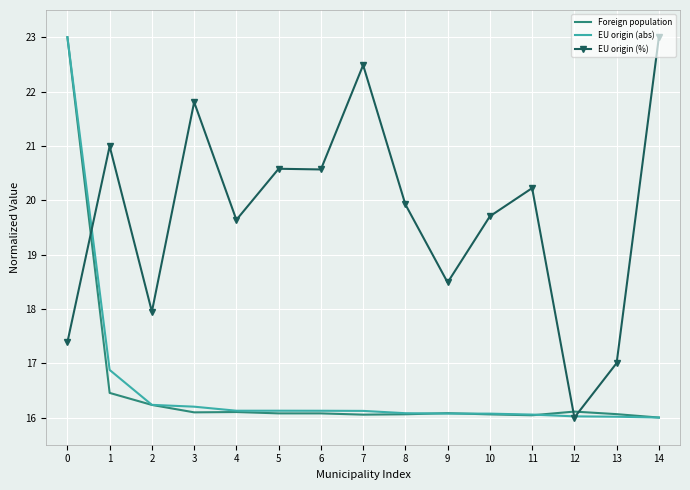

At how many categories does at least one series exceed 16?

15